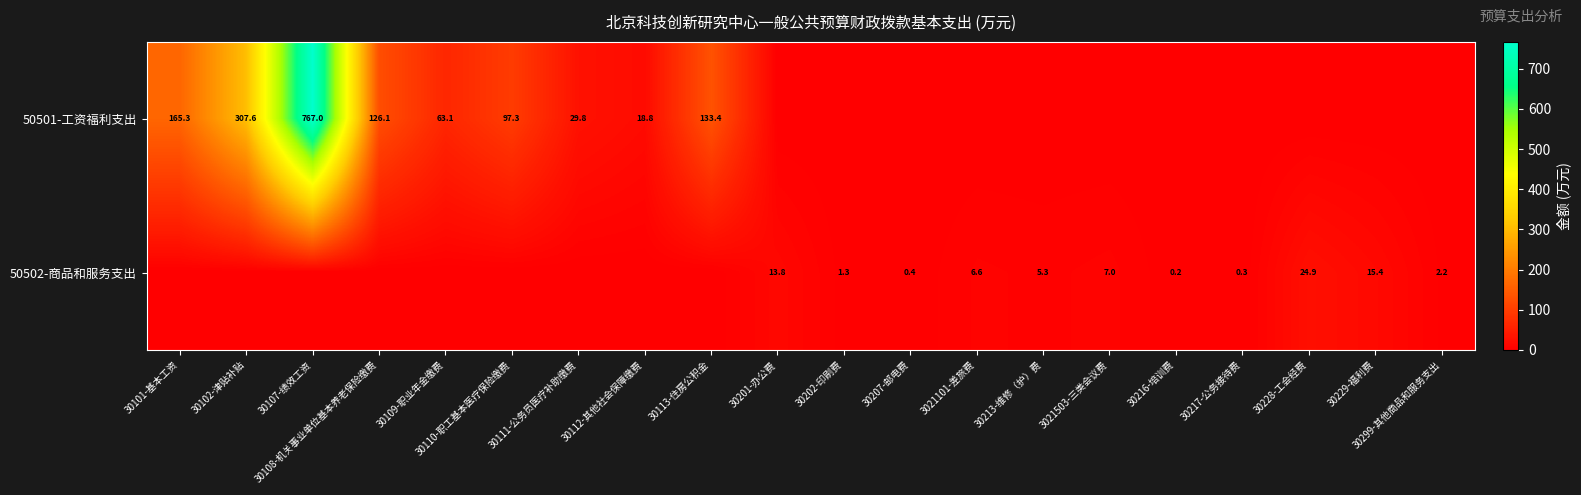

True or false: 50501-工资福利支出 has a value of 18.8 at 30112-其他社会保障缴费.

True